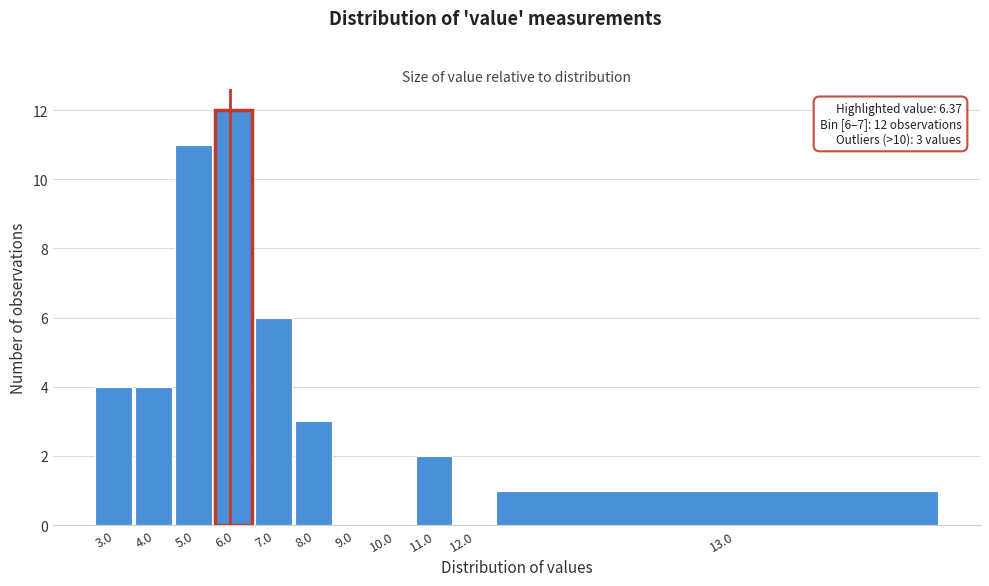

Reading left to right, list all the values displayed in this chart.

3.0=4	4.0=4	5.0=11	6.0=12	7.0=6	8.0=3	9.0=0	10.0=0	11.0=2	12.0=0	13.0=1